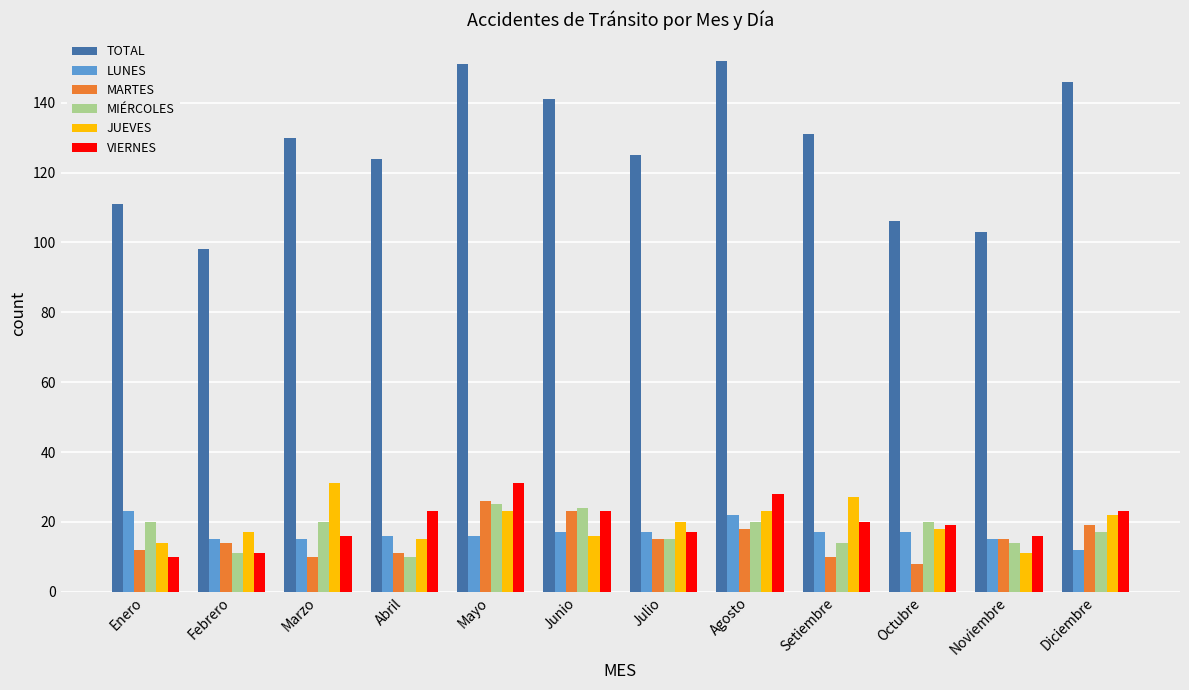

What is the label of the 1st bar from the left?

Enero